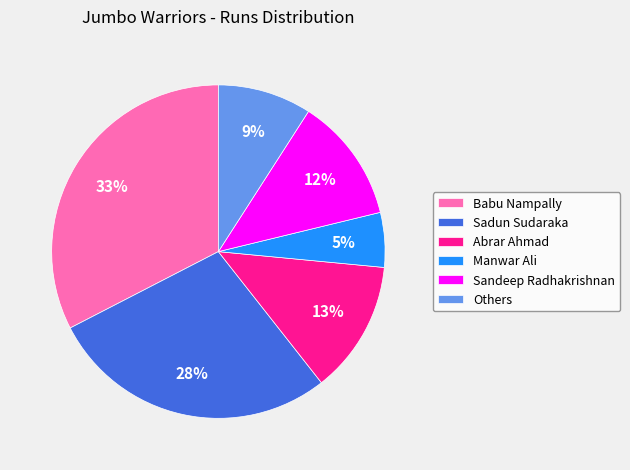

True or false: Others accounts for 9% of the total.

True